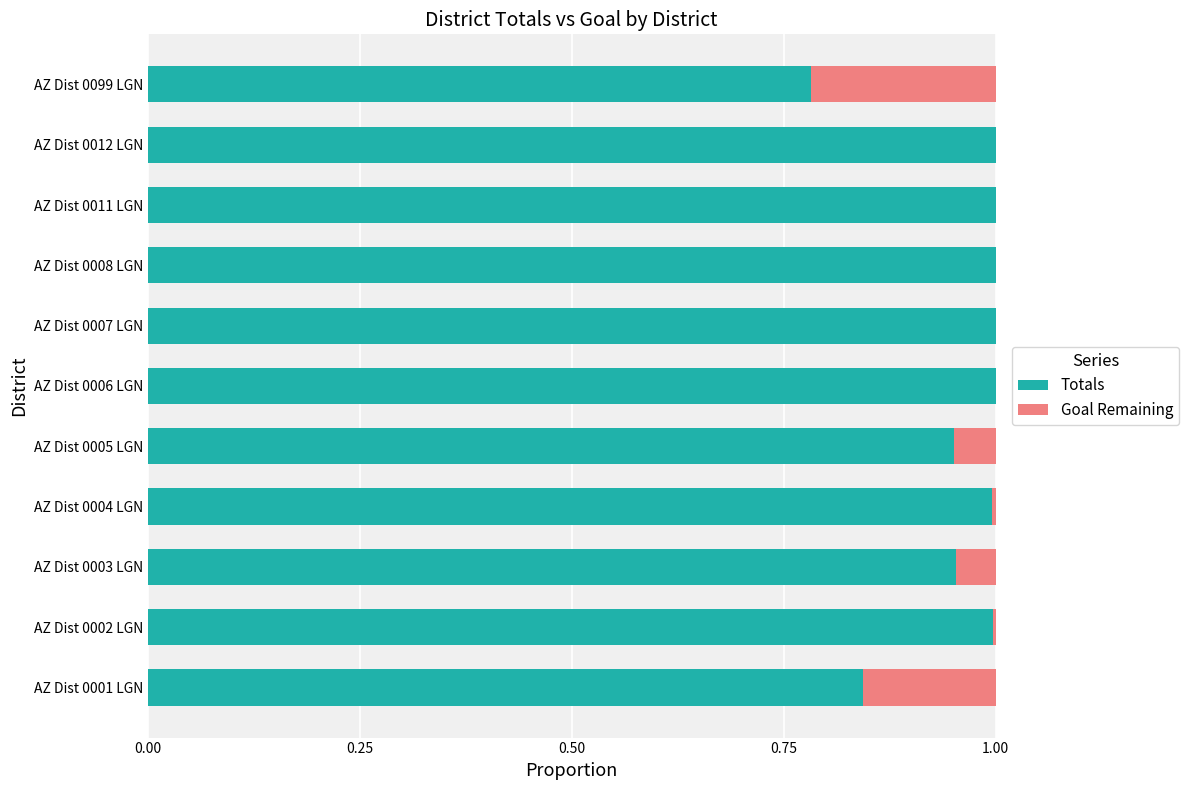

Is it true that Totals equals 0.4 at AZ Dist 0001 LGN?

False